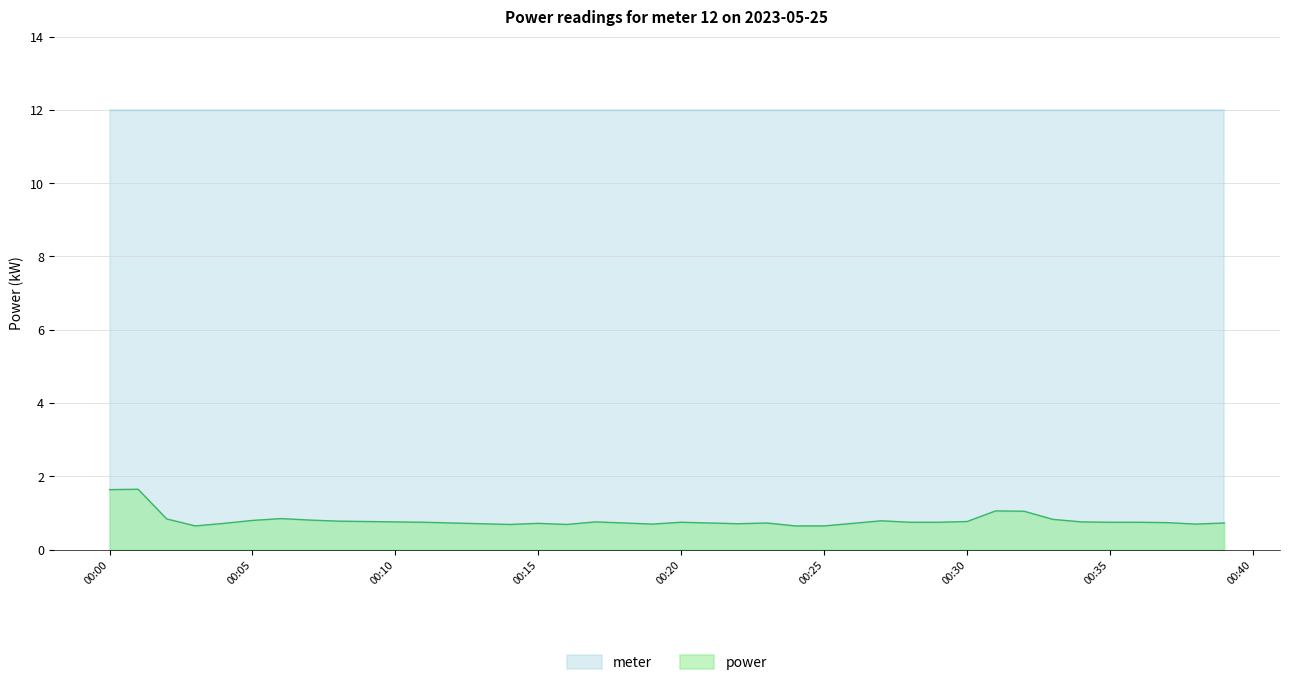

Where is the data nearest to the value 1?

2023-05-25T00:32:00